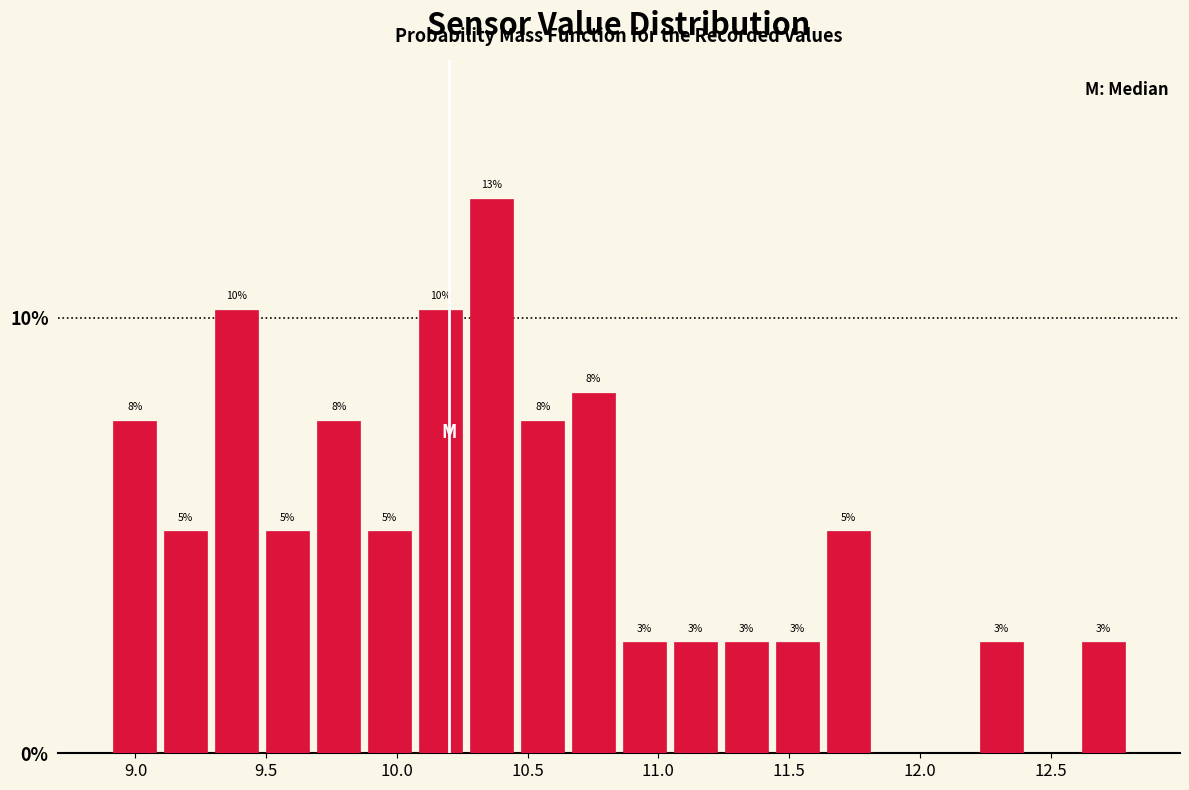

Around what value on the x-axis is the tallest bar? Give the approximate position of its centre, as read against the axis.

10.35